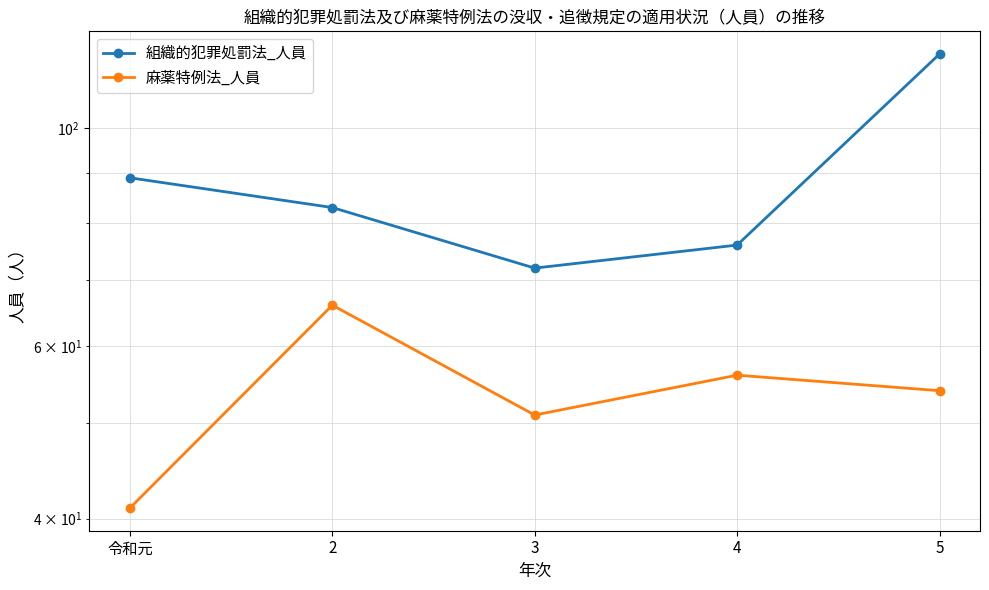

Between 3 and 令和元, which is larger?

令和元